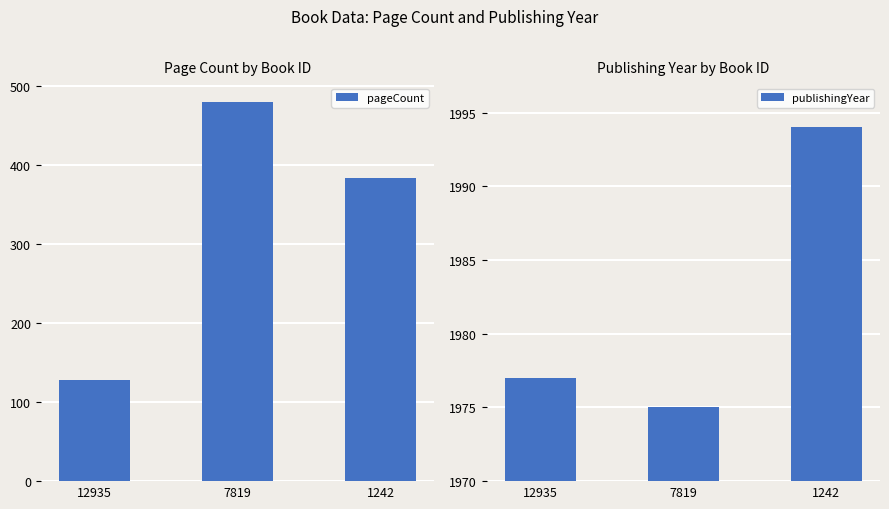

Reading right to left, what are all the values shown in this chart?

pageCount: 1242=384	7819=480	12935=128
publishingYear: 1242=1994	7819=1975	12935=1977